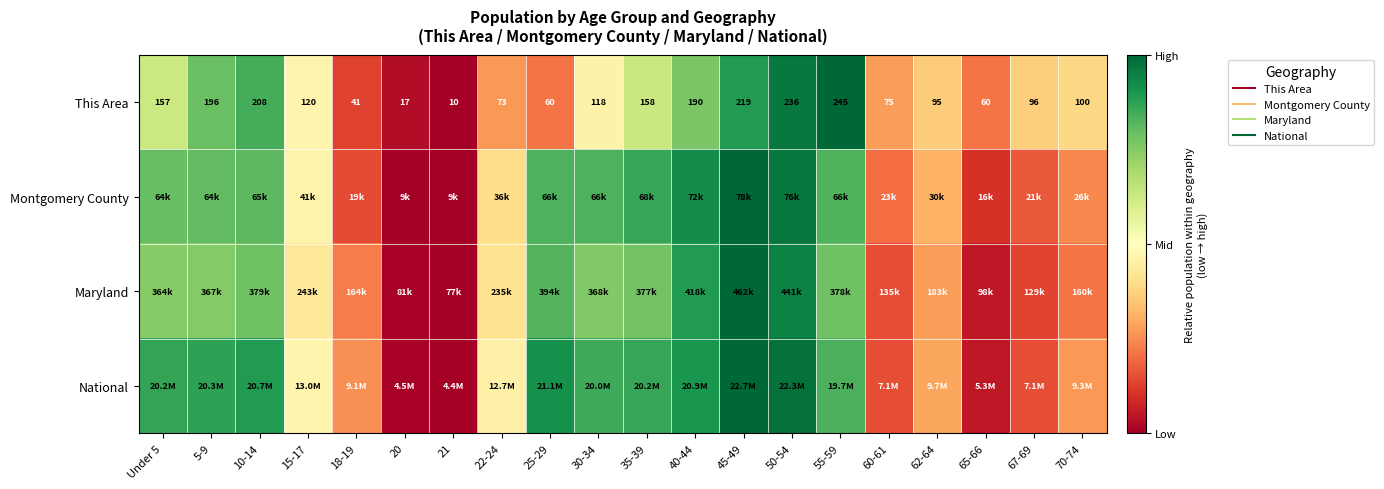

Count the number of categories in the chart.

20